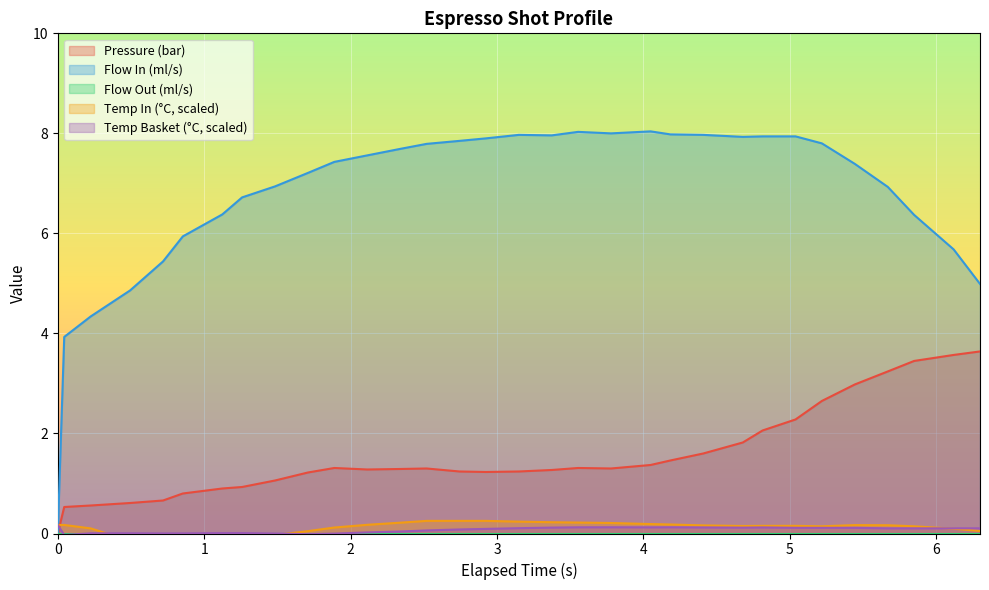

What is the average value of the water_temperature_in series?

0.1